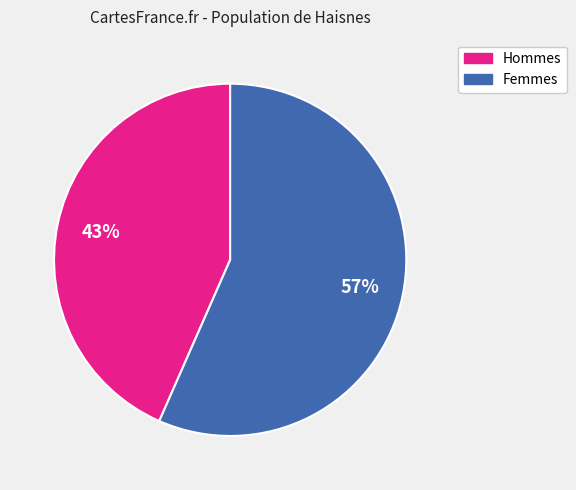

To the nearest percent, what is the average slice percentage?

50%